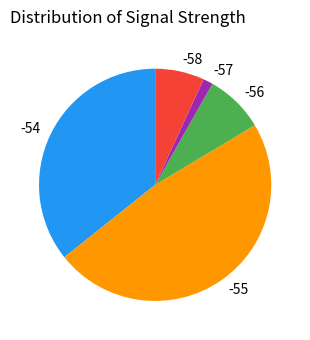

Combined, do -54 and -58 account for over 50%?

No